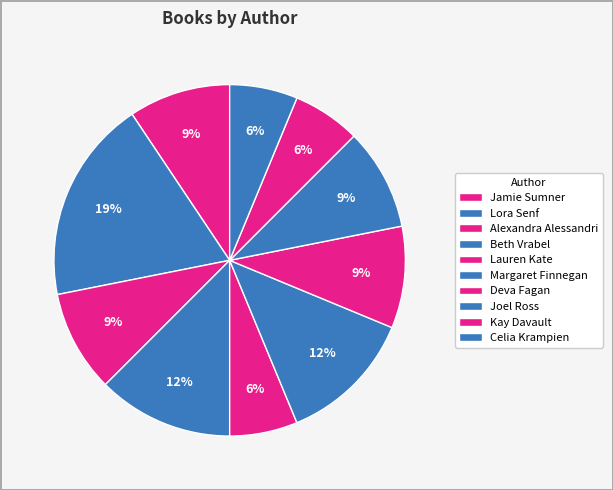

How many slices are in this pie chart?

10